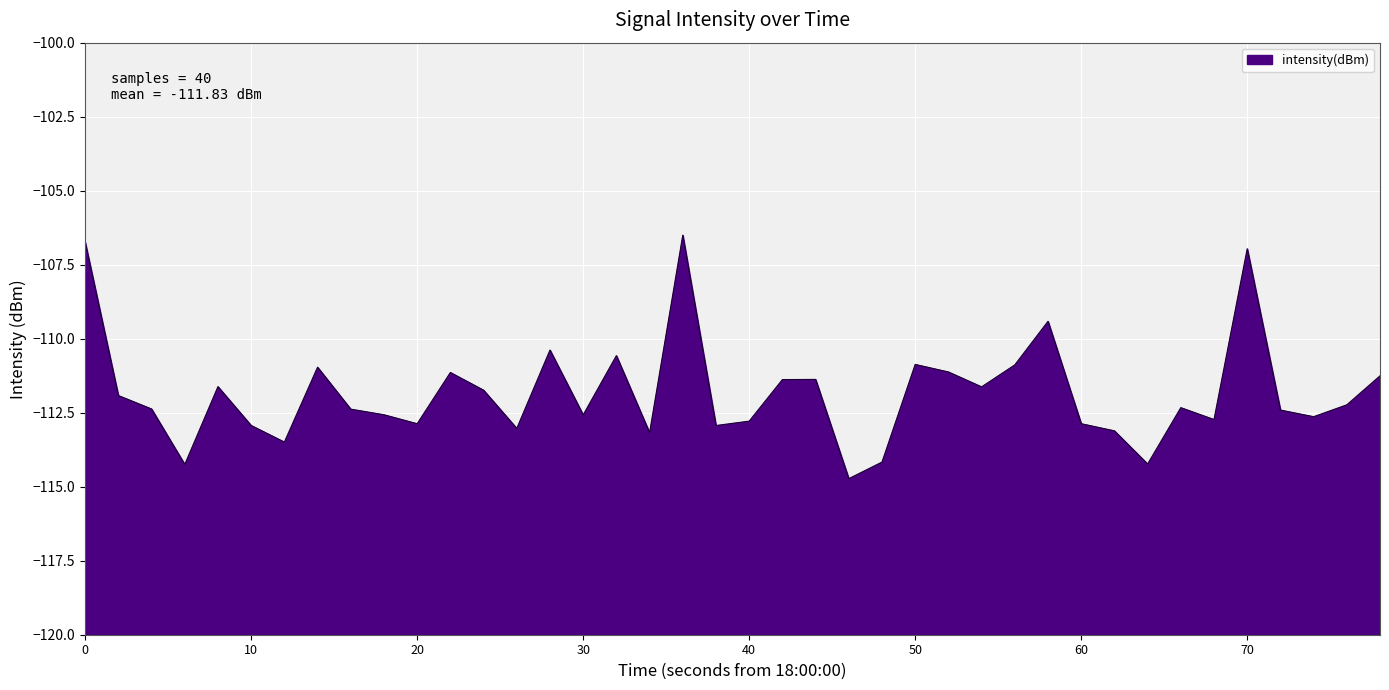

How many values are below -112?

22